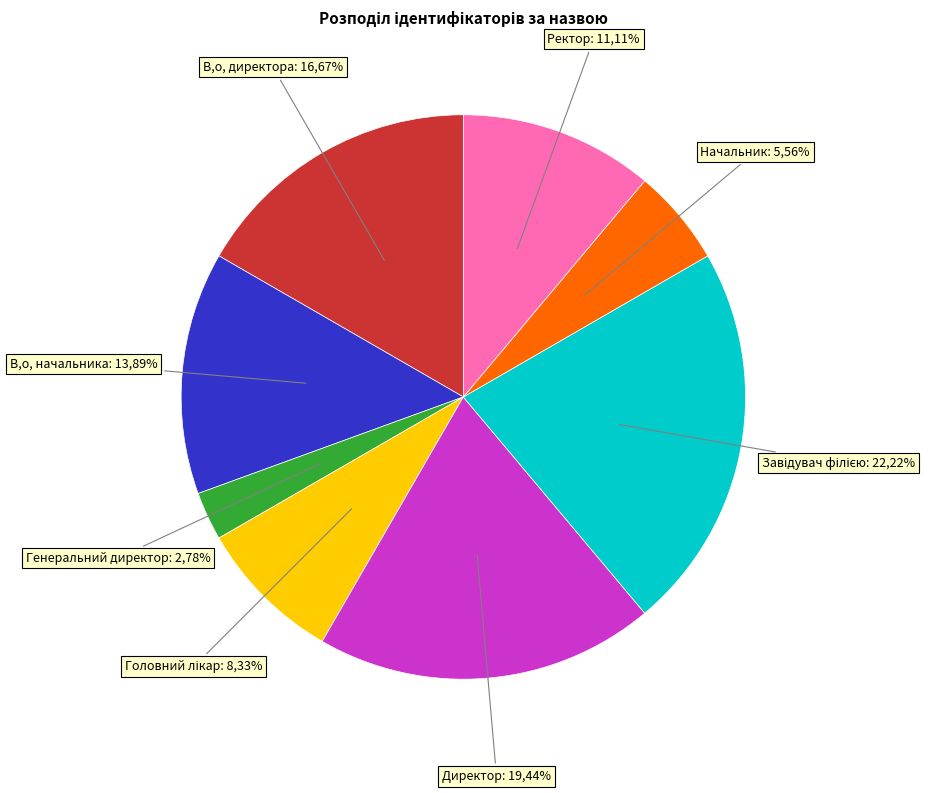

How many segments does this pie chart have?

8